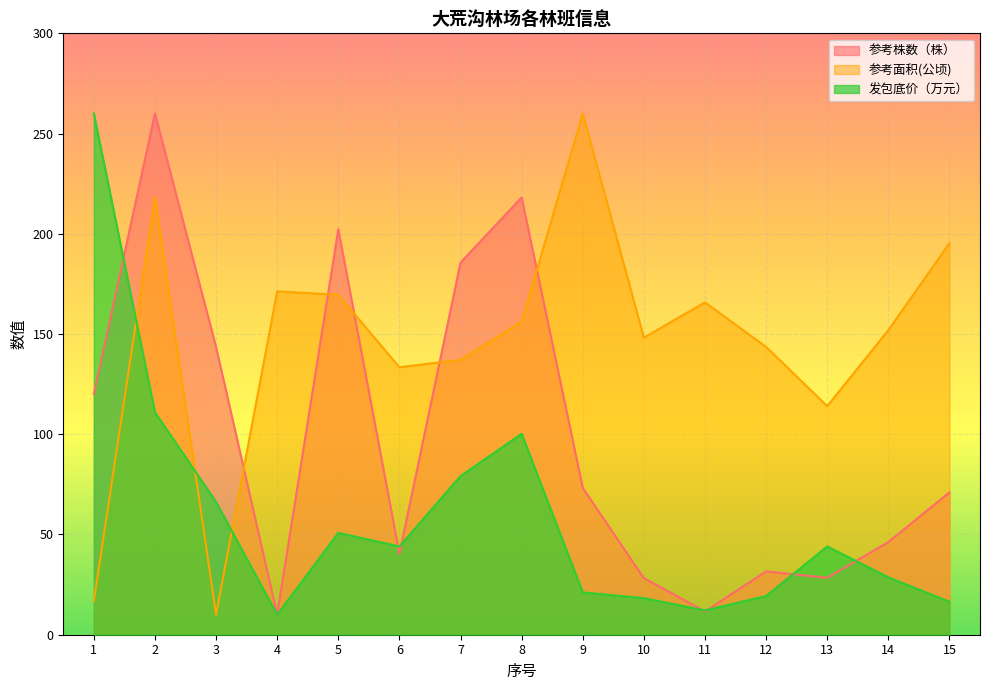

Rank the series at 14 from lowest to highest value.

发包底价（万元）, 参考株数（株）, 参考面积(公顷)